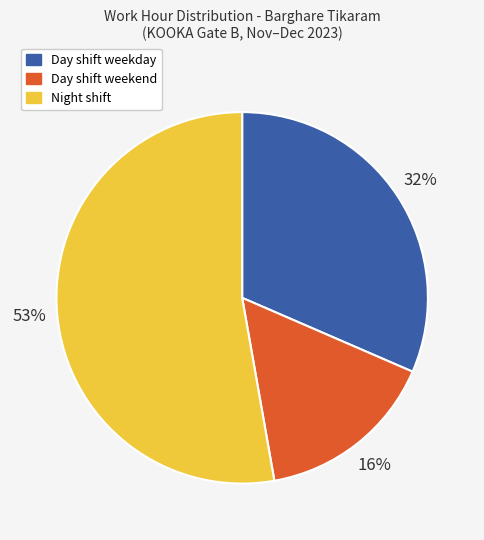

Is there any slice that represents more than half of the pie?

Yes